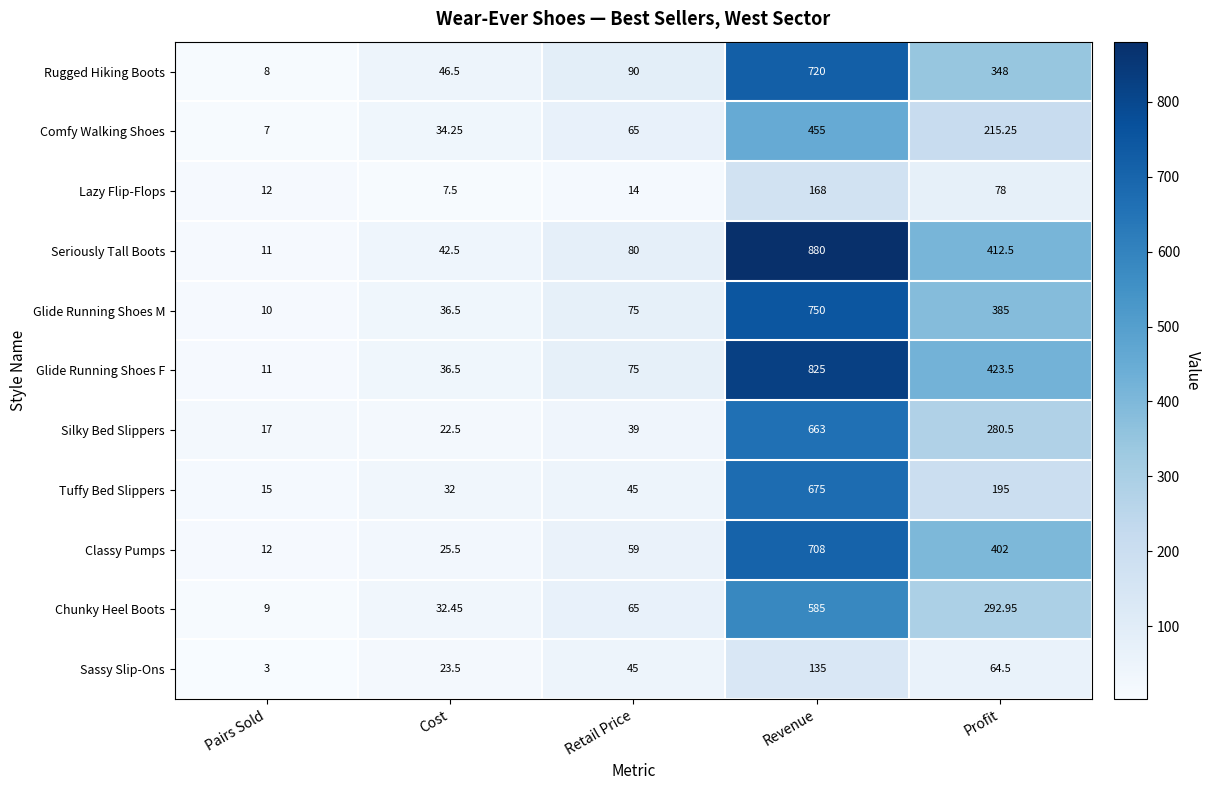

At which label does Seriously Tall Boots reach its minimum?

Pairs Sold